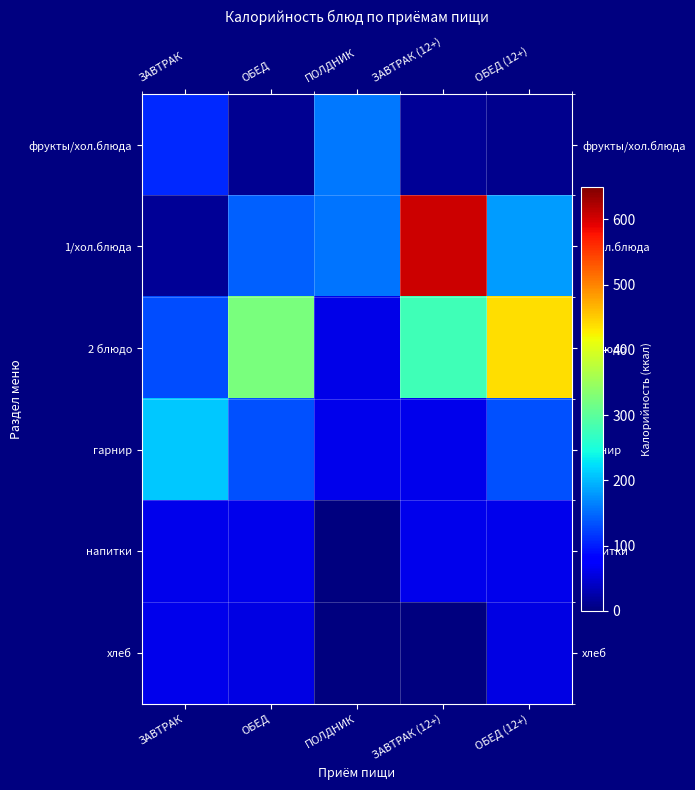

How many distinct data groups are displayed?

6